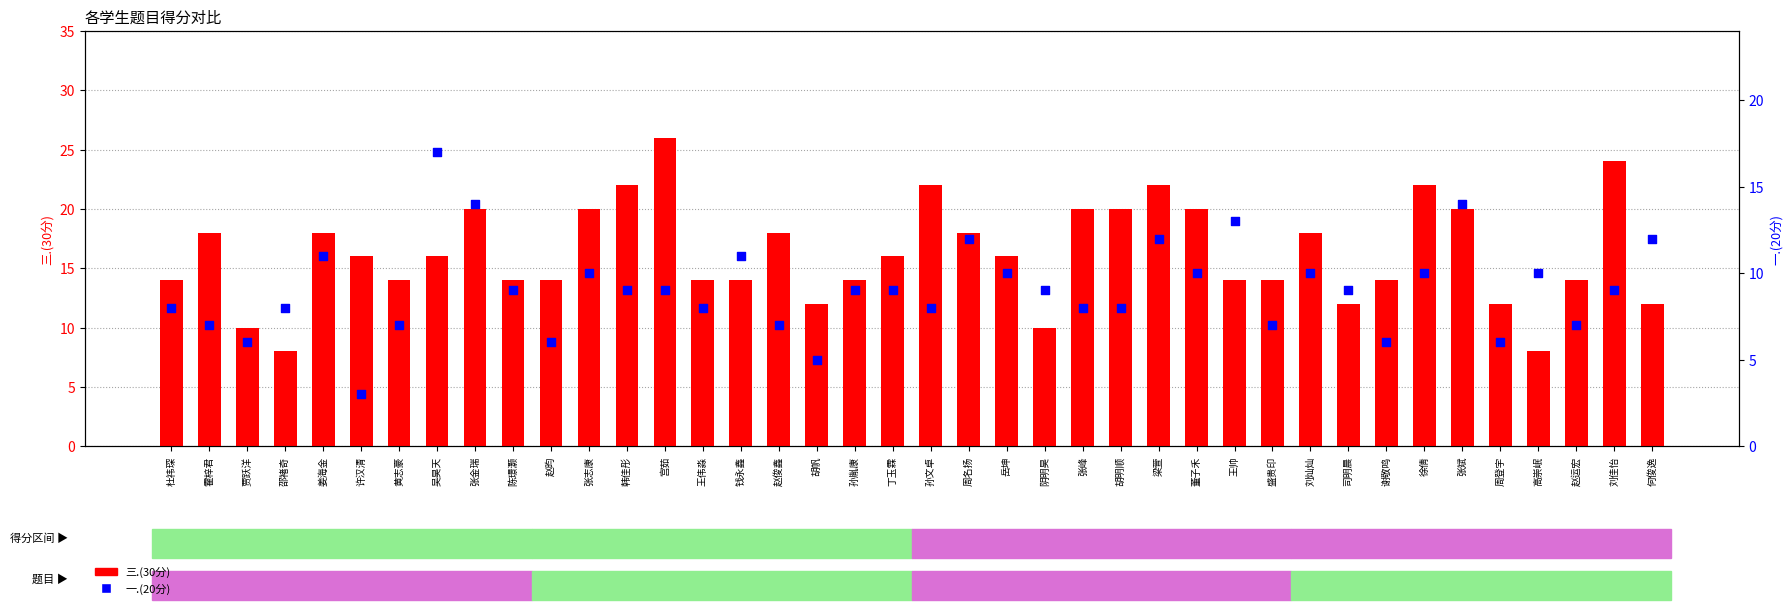

Which series contains the lowest Y value?

一.(20分)